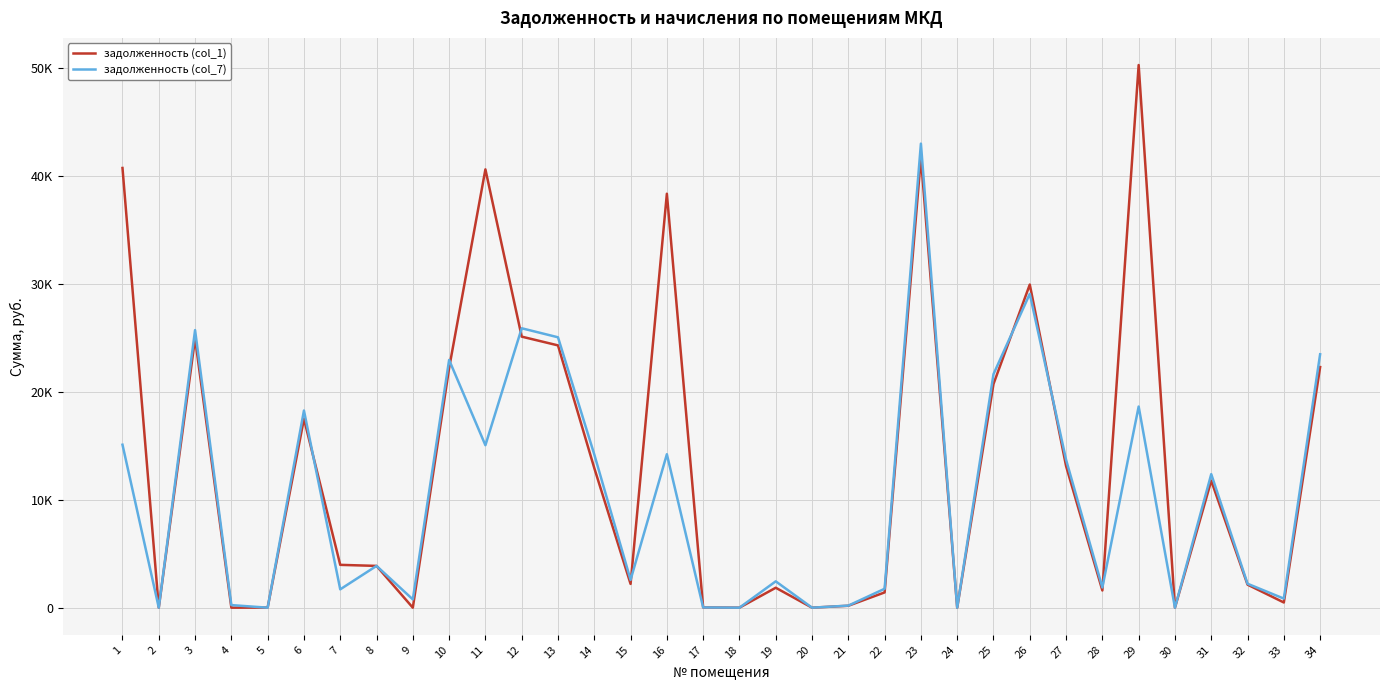

How many times do задолженность (col_7) and задолженность (col_1) cross each other?

10